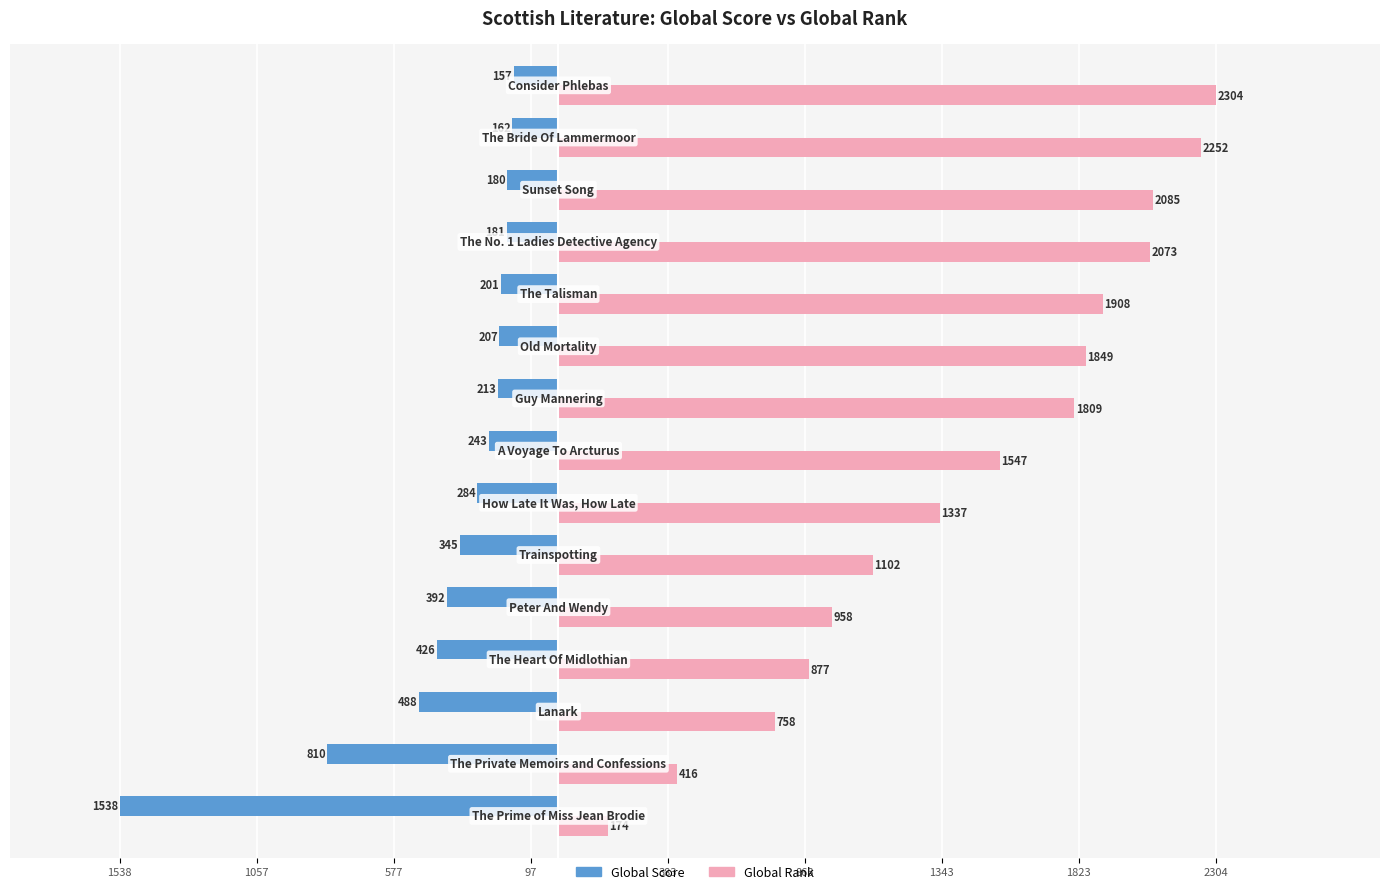

What are all the series names shown in the legend?

Global Score, Global Rank